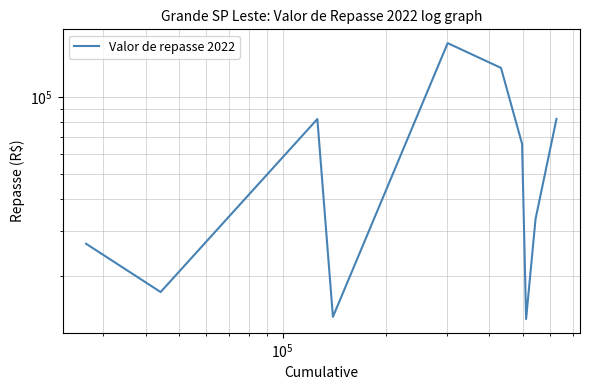

Where does the data first go above 65646?

$\mathdefault{10^{5}}$